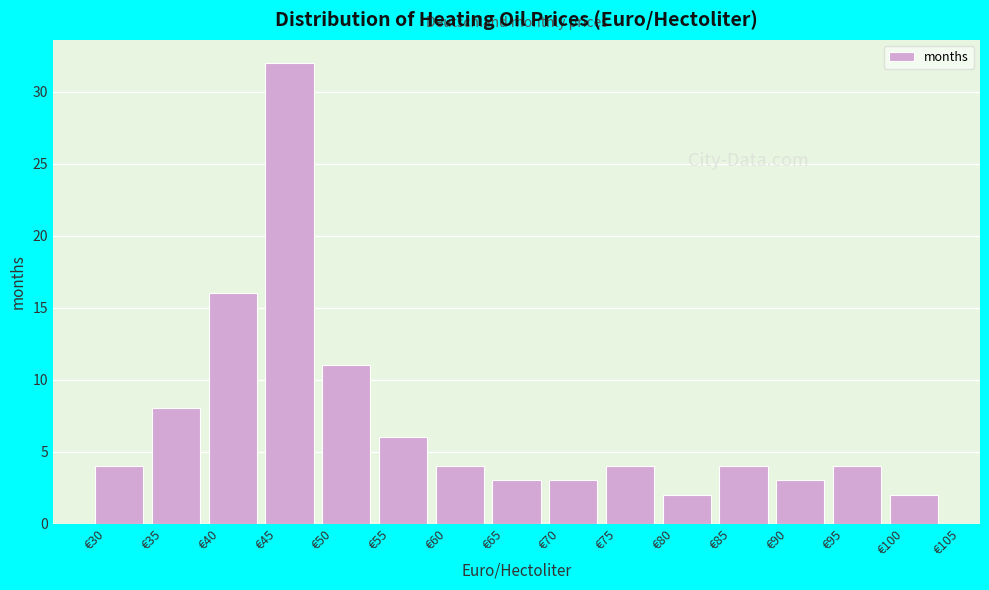

How tall is the bar that spans 85 to 90 on the x-axis? The values are not printed on the chart, so give them approximately, as read against the axis.

4